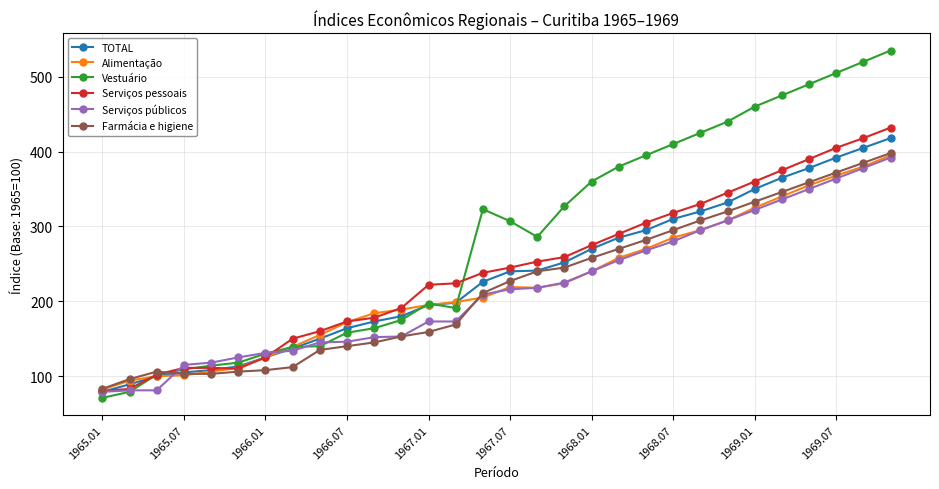

Which series has the largest total across all categories?

Vestuário